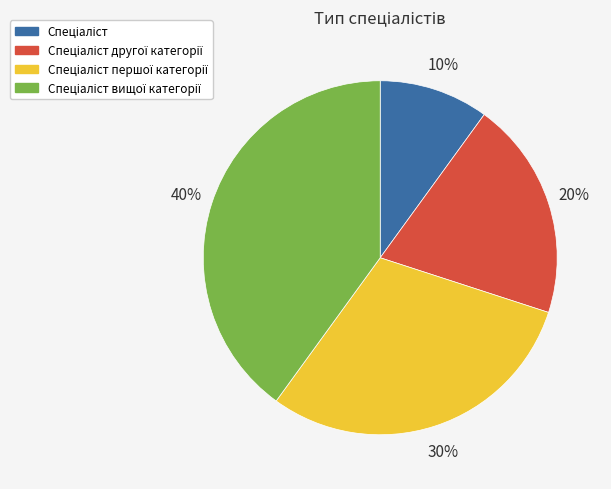

Does any single category account for the majority?

No